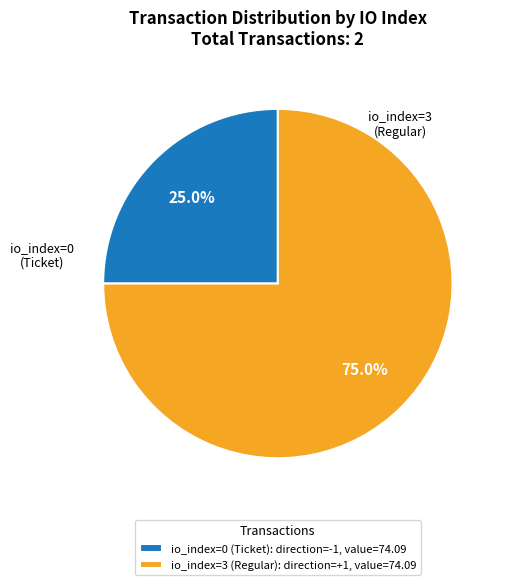

How many slices are in this pie chart?

2